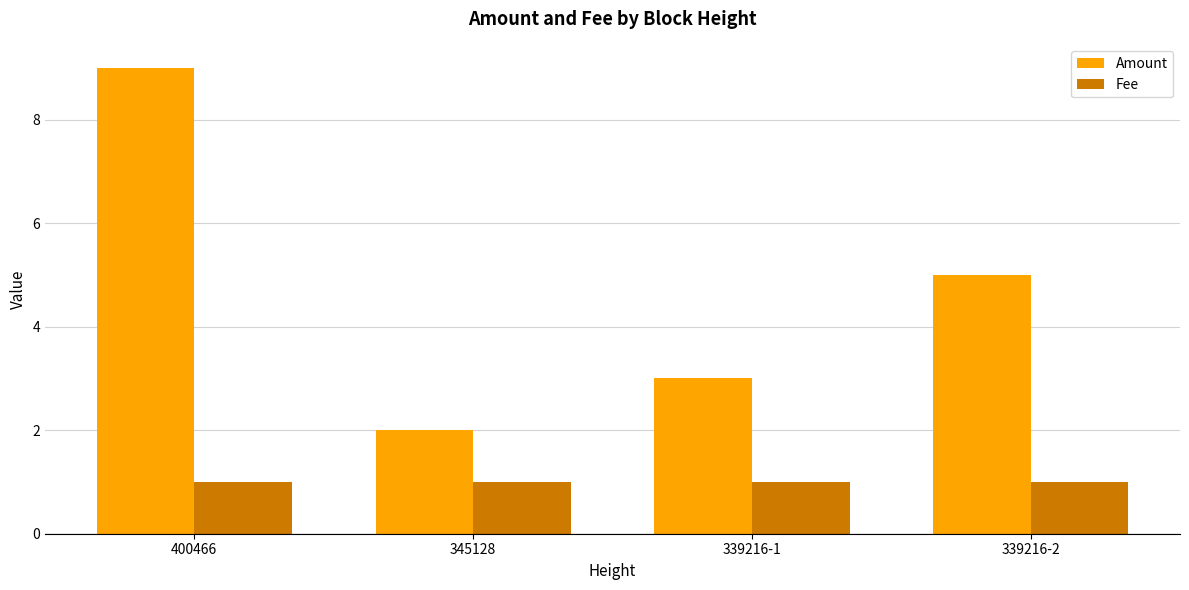

Reading right to left, extract all data points from this chart.

Amount: 339216-2=5.0	339216-1=3.0	345128=2.0	400466=9.0
Fee: 339216-2=1.0	339216-1=1.0	345128=1.0	400466=1.0